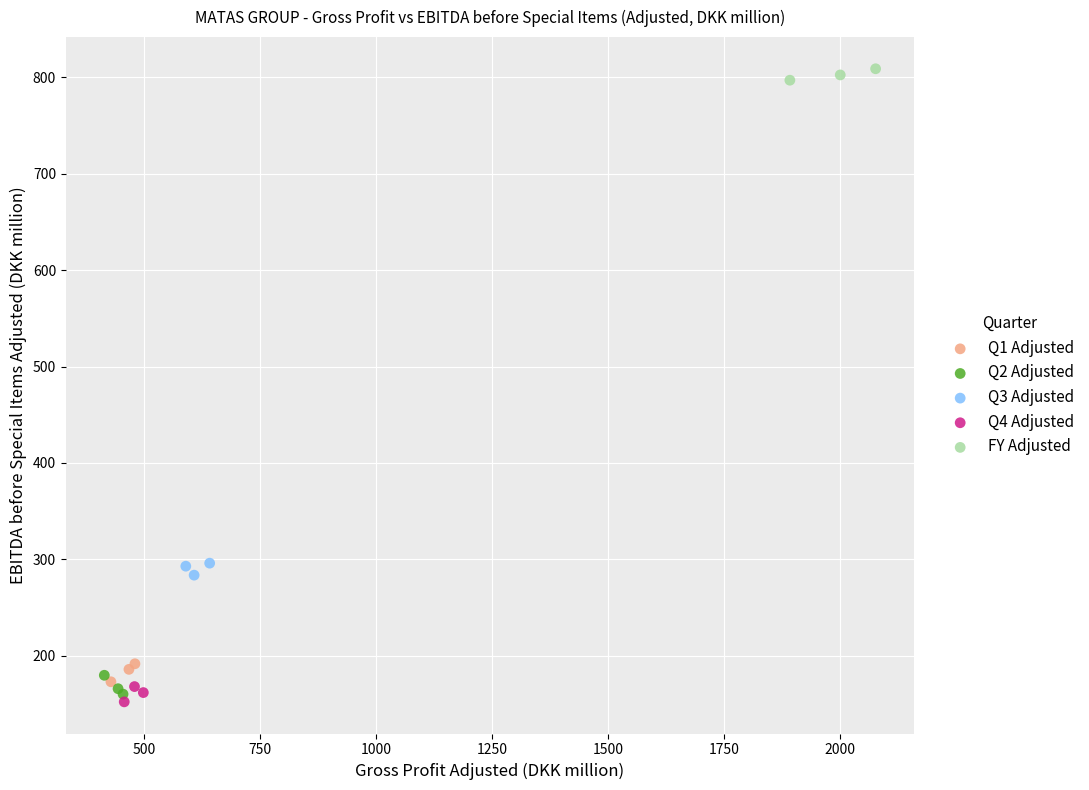

Which series contains the highest Y value?

FY Adjusted